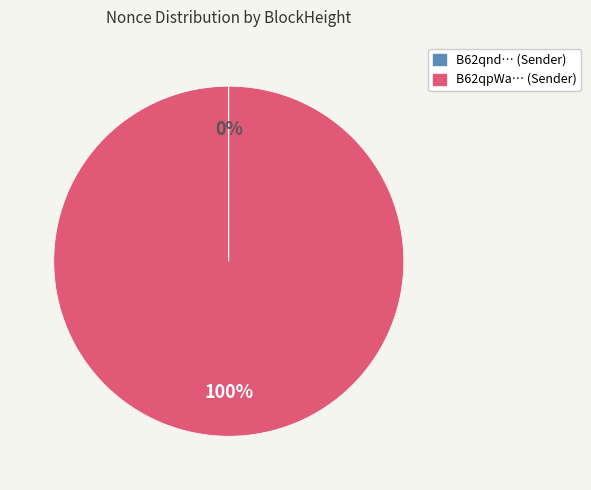

To the nearest percent, what is the difference between the largest and smallest slice percentages?

100%